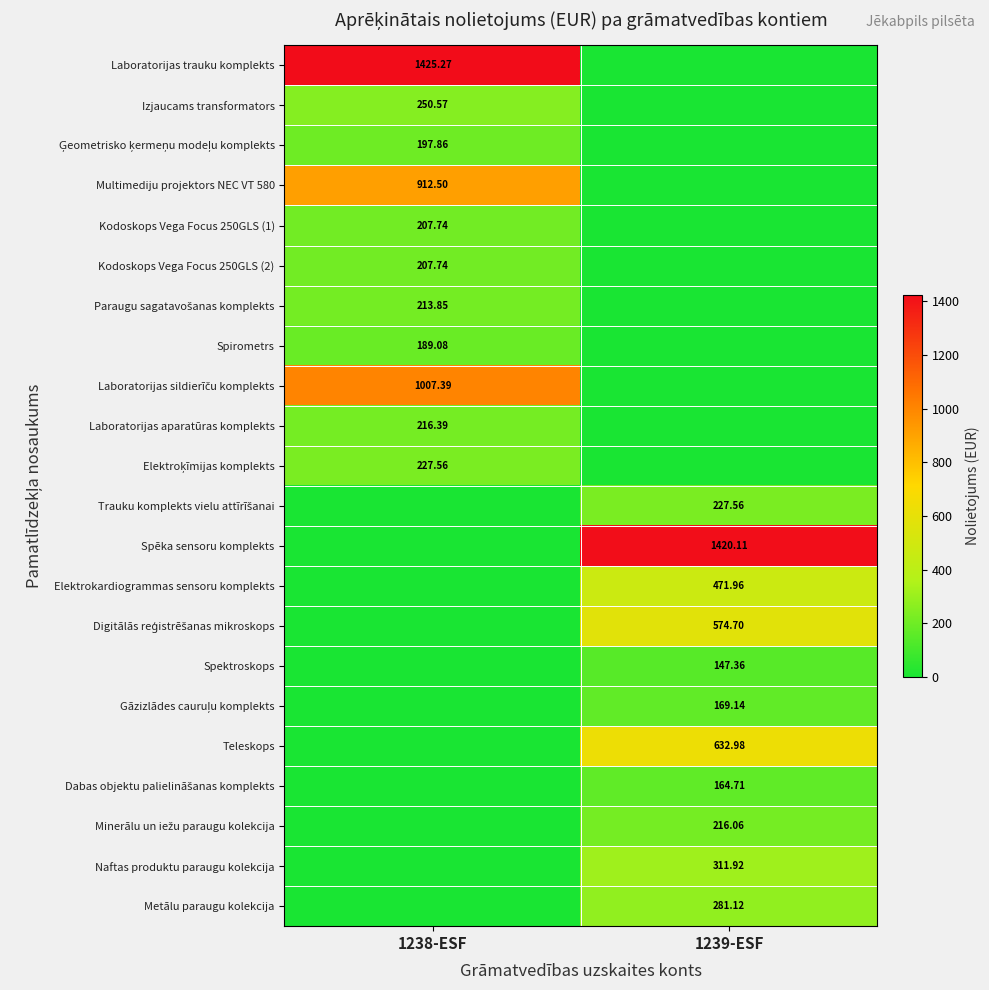

What is the approximate value of Metālu paraugu kolekcija at 1239-ESF?

281.1